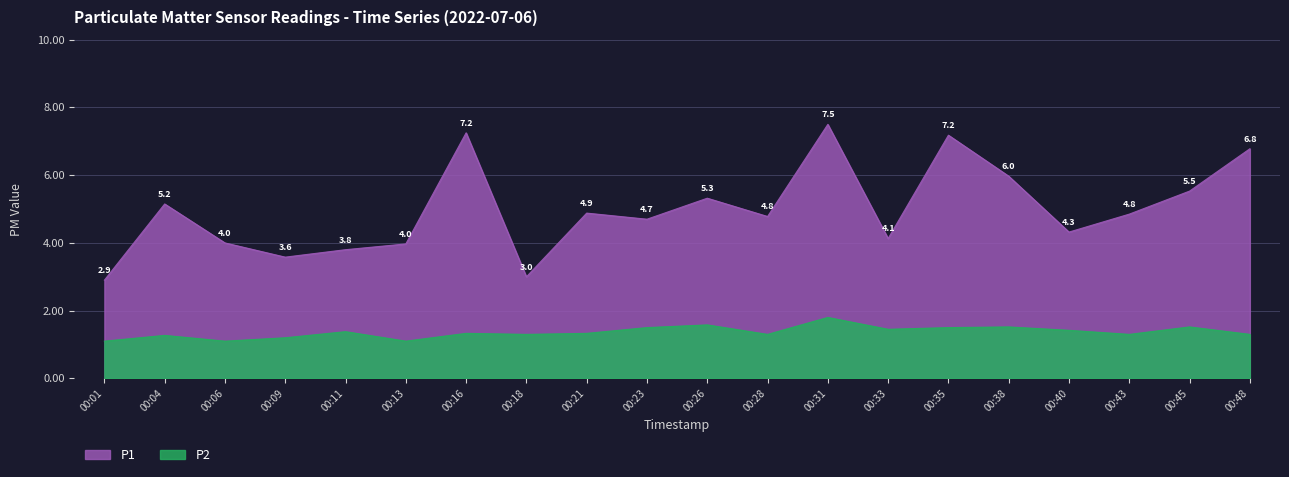

Which category has the highest value in the P1 series?

00:31